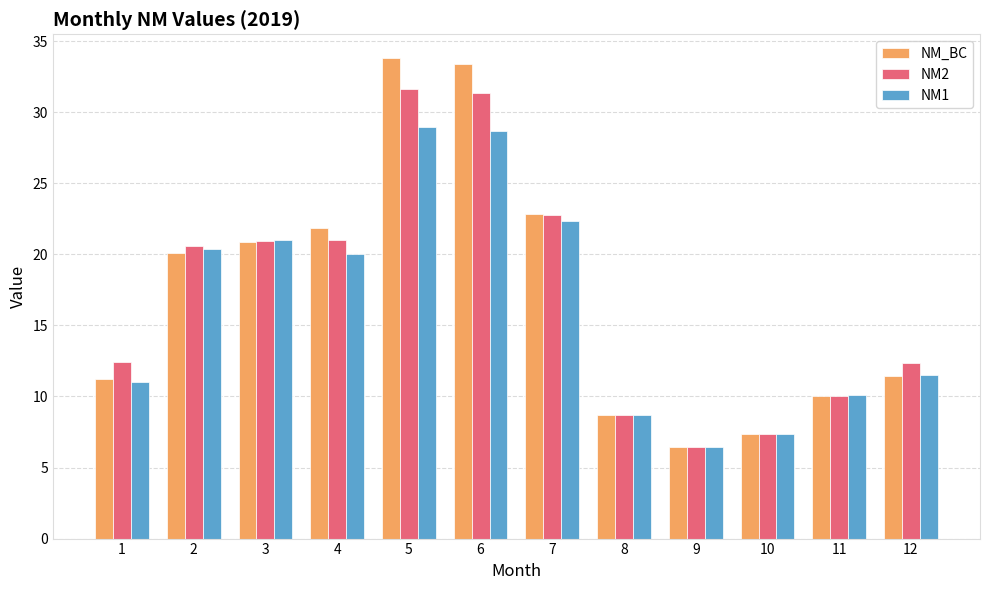

Rank the series by their average value, from highest to lowest.

NM_BC, NM2, NM1